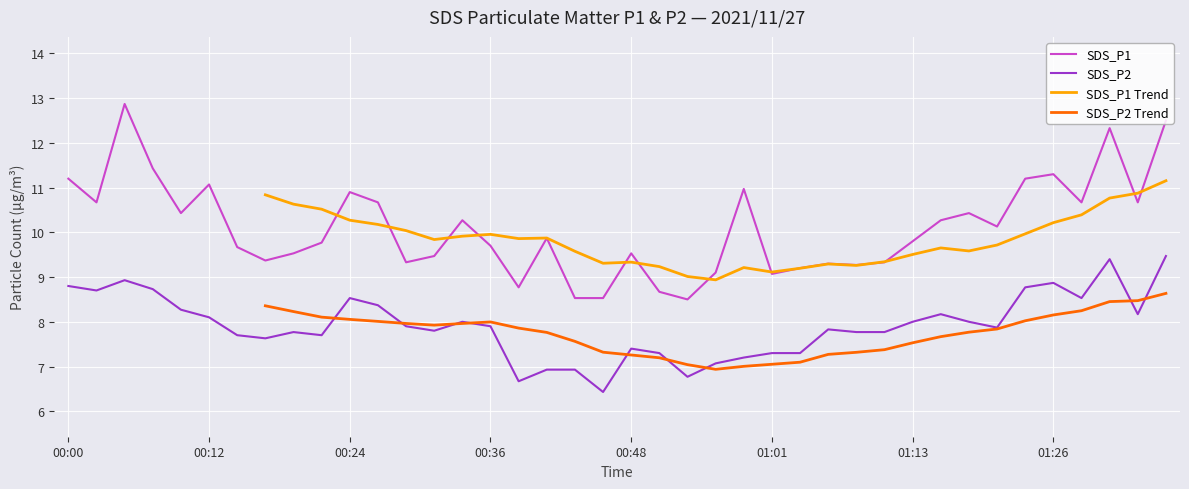

Which series changed the most between 00:00 and 27?

SDS_P1